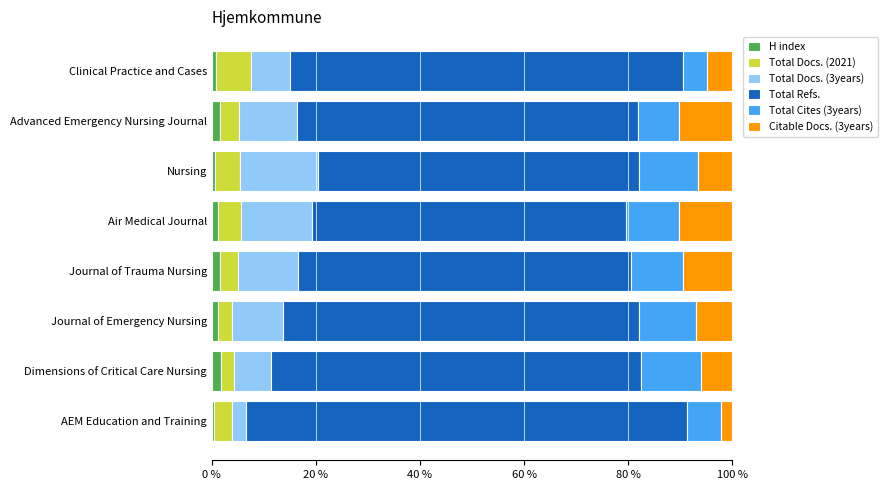

What is the sum of all Total Cites (3years) values?

73.4